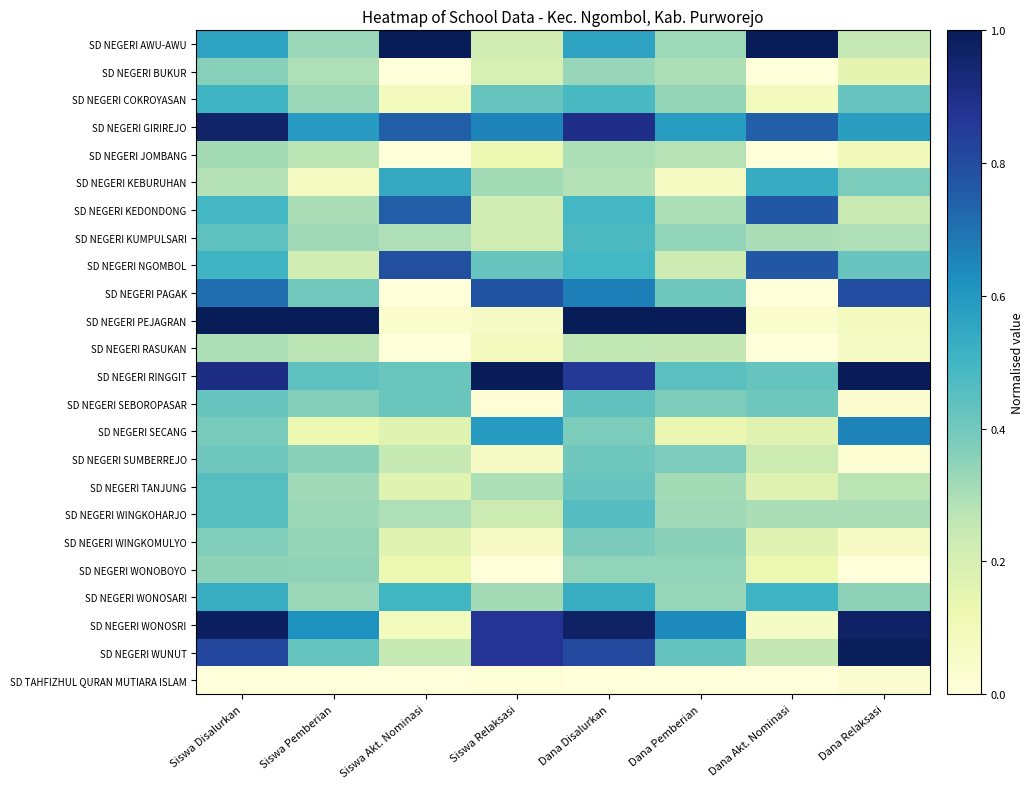

Reading left to right, transcribe all the data shown in this chart.

SD NEGERI AWU-AWU: Siswa Disalurkan=0.6	Siswa Pemberian=0.3	Siswa Akt. Nominasi=1.0	Siswa Relaksasi=0.2	Dana Disalurkan=0.6	Dana Pemberian=0.3	Dana Akt. Nominasi=1.0	Dana Relaksasi=0.2
SD NEGERI BUKUR: Siswa Disalurkan=0.4	Siswa Pemberian=0.3	Siswa Akt. Nominasi=0.0	Siswa Relaksasi=0.2	Dana Disalurkan=0.3	Dana Pemberian=0.3	Dana Akt. Nominasi=0.0	Dana Relaksasi=0.1
SD NEGERI COKROYASAN: Siswa Disalurkan=0.5	Siswa Pemberian=0.3	Siswa Akt. Nominasi=0.1	Siswa Relaksasi=0.4	Dana Disalurkan=0.5	Dana Pemberian=0.3	Dana Akt. Nominasi=0.1	Dana Relaksasi=0.4
SD NEGERI GIRIREJO: Siswa Disalurkan=1.0	Siswa Pemberian=0.6	Siswa Akt. Nominasi=0.7	Siswa Relaksasi=0.7	Dana Disalurkan=0.9	Dana Pemberian=0.6	Dana Akt. Nominasi=0.7	Dana Relaksasi=0.6
SD NEGERI JOMBANG: Siswa Disalurkan=0.3	Siswa Pemberian=0.3	Siswa Akt. Nominasi=0.0	Siswa Relaksasi=0.1	Dana Disalurkan=0.3	Dana Pemberian=0.3	Dana Akt. Nominasi=0.0	Dana Relaksasi=0.1
SD NEGERI KEBURUHAN: Siswa Disalurkan=0.3	Siswa Pemberian=0.1	Siswa Akt. Nominasi=0.5	Siswa Relaksasi=0.3	Dana Disalurkan=0.3	Dana Pemberian=0.1	Dana Akt. Nominasi=0.5	Dana Relaksasi=0.4
SD NEGERI KEDONDONG: Siswa Disalurkan=0.5	Siswa Pemberian=0.3	Siswa Akt. Nominasi=0.7	Siswa Relaksasi=0.2	Dana Disalurkan=0.5	Dana Pemberian=0.3	Dana Akt. Nominasi=0.8	Dana Relaksasi=0.2
SD NEGERI KUMPULSARI: Siswa Disalurkan=0.4	Siswa Pemberian=0.3	Siswa Akt. Nominasi=0.3	Siswa Relaksasi=0.2	Dana Disalurkan=0.5	Dana Pemberian=0.3	Dana Akt. Nominasi=0.3	Dana Relaksasi=0.3
SD NEGERI NGOMBOL: Siswa Disalurkan=0.5	Siswa Pemberian=0.2	Siswa Akt. Nominasi=0.8	Siswa Relaksasi=0.4	Dana Disalurkan=0.5	Dana Pemberian=0.2	Dana Akt. Nominasi=0.8	Dana Relaksasi=0.4
SD NEGERI PAGAK: Siswa Disalurkan=0.7	Siswa Pemberian=0.4	Siswa Akt. Nominasi=0.0	Siswa Relaksasi=0.8	Dana Disalurkan=0.7	Dana Pemberian=0.4	Dana Akt. Nominasi=0.0	Dana Relaksasi=0.8
SD NEGERI PEJAGRAN: Siswa Disalurkan=1.0	Siswa Pemberian=1.0	Siswa Akt. Nominasi=0.0	Siswa Relaksasi=0.1	Dana Disalurkan=1.0	Dana Pemberian=1.0	Dana Akt. Nominasi=0.0	Dana Relaksasi=0.1
SD NEGERI RASUKAN: Siswa Disalurkan=0.3	Siswa Pemberian=0.3	Siswa Akt. Nominasi=0.0	Siswa Relaksasi=0.1	Dana Disalurkan=0.3	Dana Pemberian=0.3	Dana Akt. Nominasi=0.0	Dana Relaksasi=0.1
SD NEGERI RINGGIT: Siswa Disalurkan=0.9	Siswa Pemberian=0.4	Siswa Akt. Nominasi=0.4	Siswa Relaksasi=1.0	Dana Disalurkan=0.9	Dana Pemberian=0.4	Dana Akt. Nominasi=0.4	Dana Relaksasi=1.0
SD NEGERI SEBOROPASAR: Siswa Disalurkan=0.4	Siswa Pemberian=0.4	Siswa Akt. Nominasi=0.4	Siswa Relaksasi=0.0	Dana Disalurkan=0.4	Dana Pemberian=0.4	Dana Akt. Nominasi=0.4	Dana Relaksasi=0.0
SD NEGERI SECANG: Siswa Disalurkan=0.4	Siswa Pemberian=0.1	Siswa Akt. Nominasi=0.2	Siswa Relaksasi=0.6	Dana Disalurkan=0.4	Dana Pemberian=0.1	Dana Akt. Nominasi=0.2	Dana Relaksasi=0.7
SD NEGERI SUMBERREJO: Siswa Disalurkan=0.4	Siswa Pemberian=0.4	Siswa Akt. Nominasi=0.2	Siswa Relaksasi=0.1	Dana Disalurkan=0.4	Dana Pemberian=0.4	Dana Akt. Nominasi=0.2	Dana Relaksasi=0.0
SD NEGERI TANJUNG: Siswa Disalurkan=0.5	Siswa Pemberian=0.3	Siswa Akt. Nominasi=0.2	Siswa Relaksasi=0.3	Dana Disalurkan=0.4	Dana Pemberian=0.3	Dana Akt. Nominasi=0.2	Dana Relaksasi=0.3
SD NEGERI WINGKOHARJO: Siswa Disalurkan=0.5	Siswa Pemberian=0.3	Siswa Akt. Nominasi=0.3	Siswa Relaksasi=0.2	Dana Disalurkan=0.5	Dana Pemberian=0.3	Dana Akt. Nominasi=0.3	Dana Relaksasi=0.3
SD NEGERI WINGKOMULYO: Siswa Disalurkan=0.4	Siswa Pemberian=0.3	Siswa Akt. Nominasi=0.2	Siswa Relaksasi=0.1	Dana Disalurkan=0.4	Dana Pemberian=0.4	Dana Akt. Nominasi=0.2	Dana Relaksasi=0.1
SD NEGERI WONOBOYO: Siswa Disalurkan=0.3	Siswa Pemberian=0.3	Siswa Akt. Nominasi=0.1	Siswa Relaksasi=0.0	Dana Disalurkan=0.3	Dana Pemberian=0.3	Dana Akt. Nominasi=0.1	Dana Relaksasi=0.0
SD NEGERI WONOSARI: Siswa Disalurkan=0.5	Siswa Pemberian=0.3	Siswa Akt. Nominasi=0.5	Siswa Relaksasi=0.3	Dana Disalurkan=0.5	Dana Pemberian=0.3	Dana Akt. Nominasi=0.5	Dana Relaksasi=0.3
SD NEGERI WONOSRI: Siswa Disalurkan=1.0	Siswa Pemberian=0.6	Siswa Akt. Nominasi=0.1	Siswa Relaksasi=0.9	Dana Disalurkan=1.0	Dana Pemberian=0.6	Dana Akt. Nominasi=0.1	Dana Relaksasi=1.0
SD NEGERI WUNUT: Siswa Disalurkan=0.8	Siswa Pemberian=0.4	Siswa Akt. Nominasi=0.2	Siswa Relaksasi=0.9	Dana Disalurkan=0.8	Dana Pemberian=0.4	Dana Akt. Nominasi=0.3	Dana Relaksasi=1.0
SD TAHFIZHUL QURAN MUTIARA ISLAM: Siswa Disalurkan=0.0	Siswa Pemberian=0.0	Siswa Akt. Nominasi=0.0	Siswa Relaksasi=0.0	Dana Disalurkan=0.0	Dana Pemberian=0.0	Dana Akt. Nominasi=0.0	Dana Relaksasi=0.0